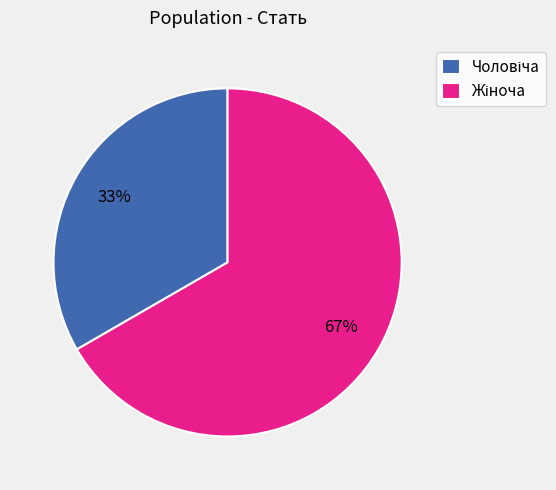

Does any single category account for the majority?

Yes